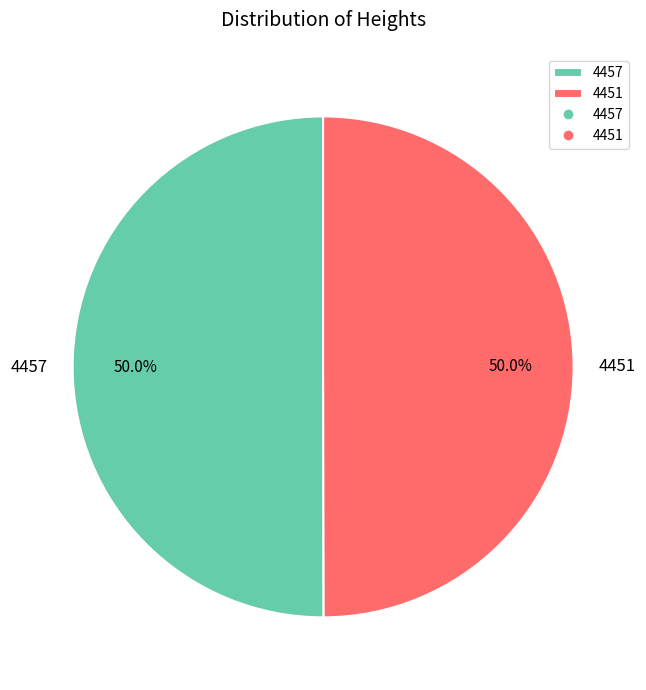

To the nearest percent, what portion does 4451 represent?

50%